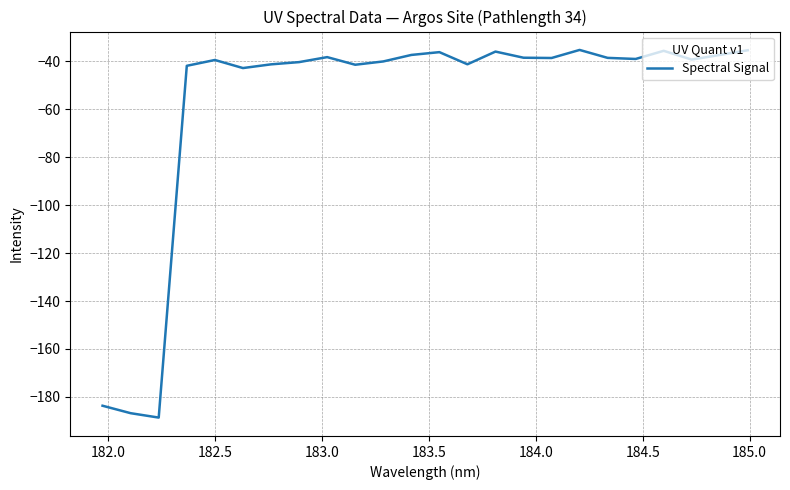

What is the difference between the maximum and minimum values?

153.3